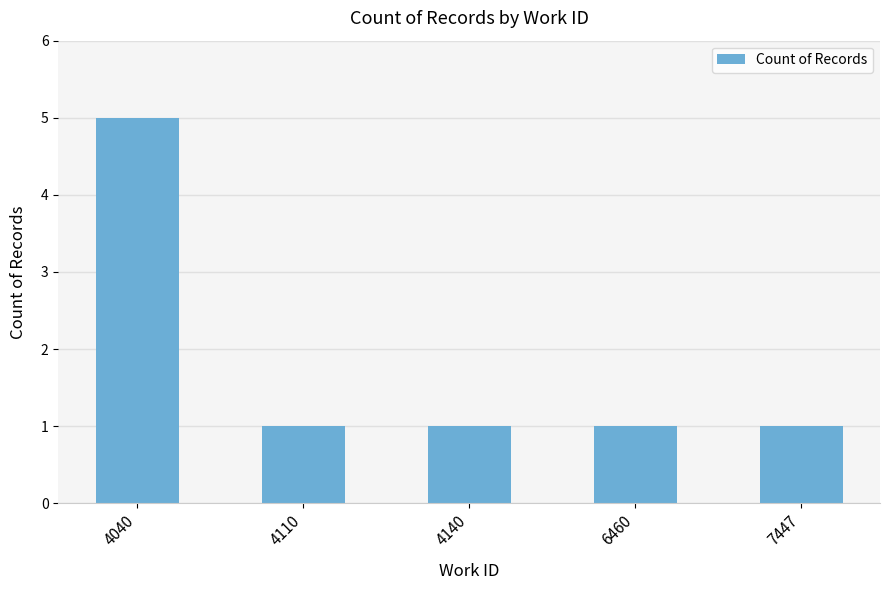

Reading left to right, what are all the values shown in this chart?

4040=5	4110=1	4140=1	6460=1	7447=1